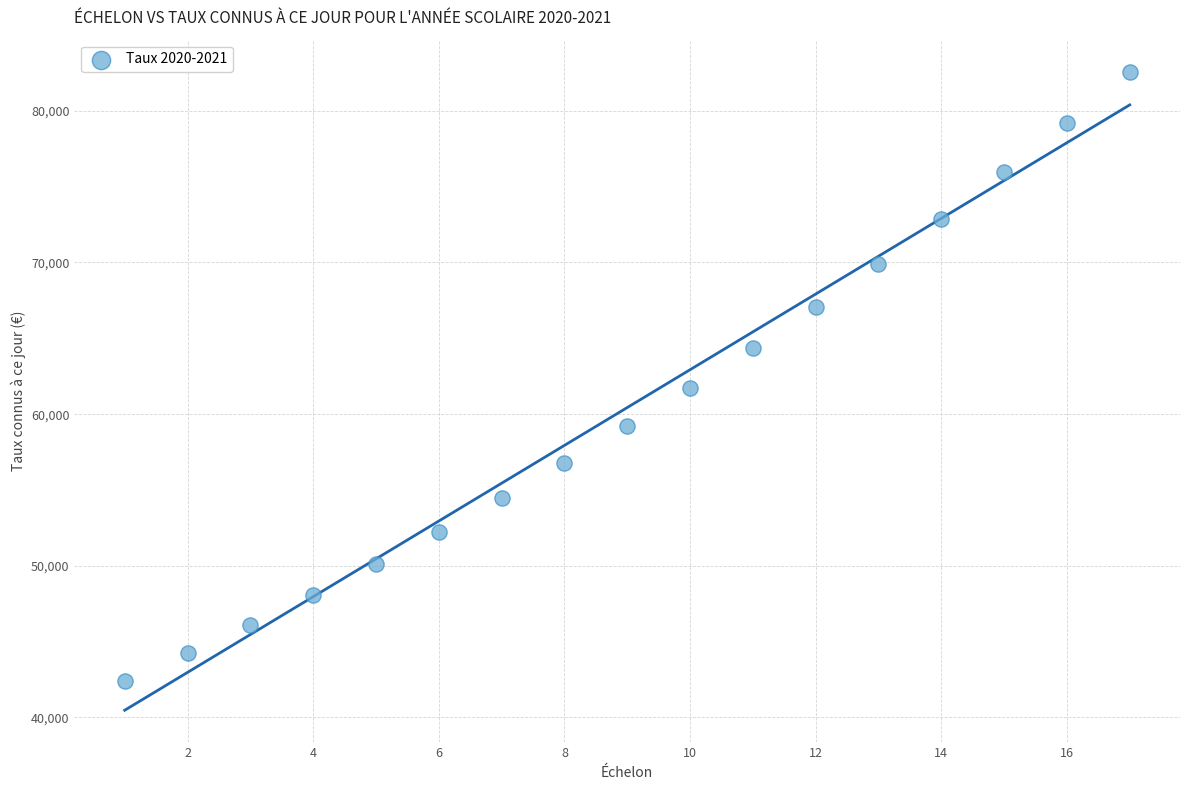

What is the range of Y values (max minus min)?

40154